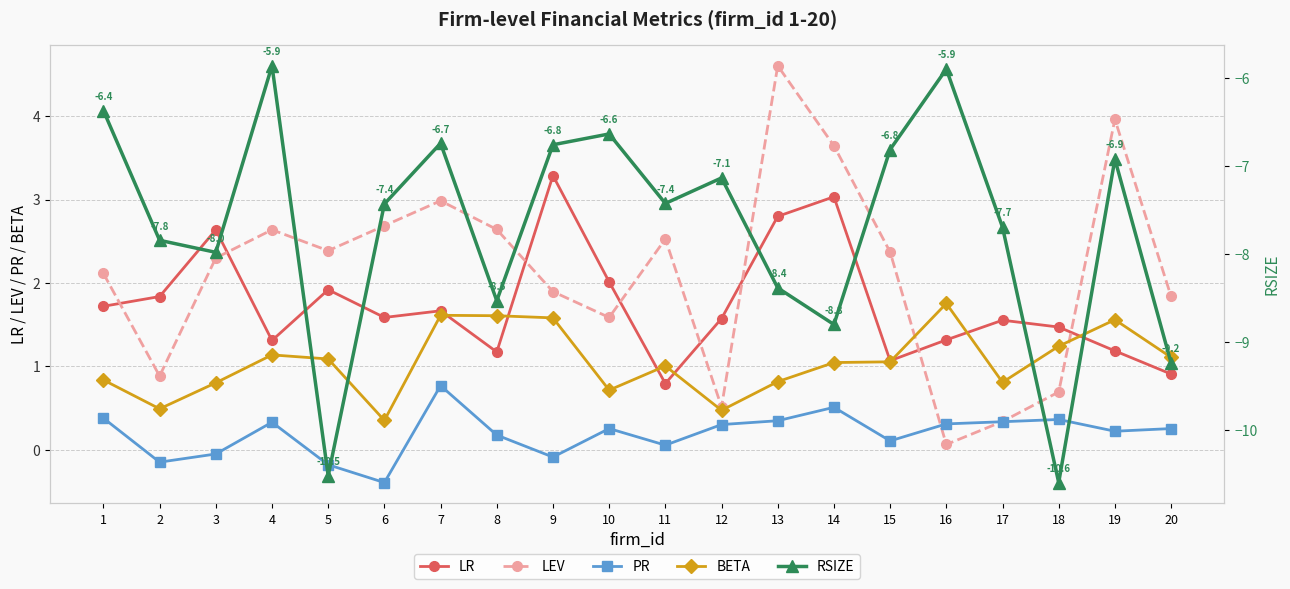

Where is the first local maximum for LR?

3